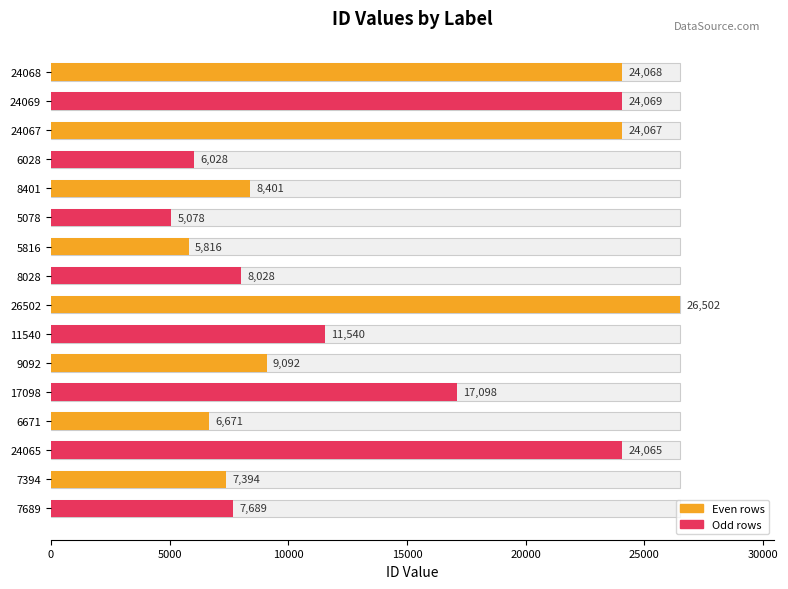

What is the change in value from 24069 to 24067?

-2